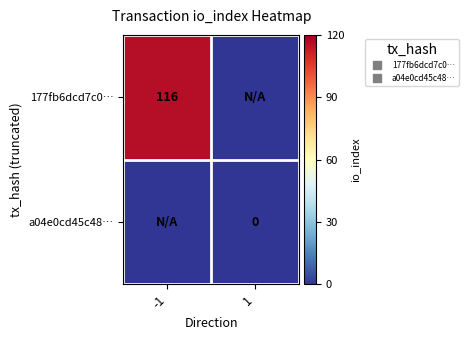

List the series in order of their peak value, lowest first.

a04e0cd45c48…, 177fb6dcd7c0…